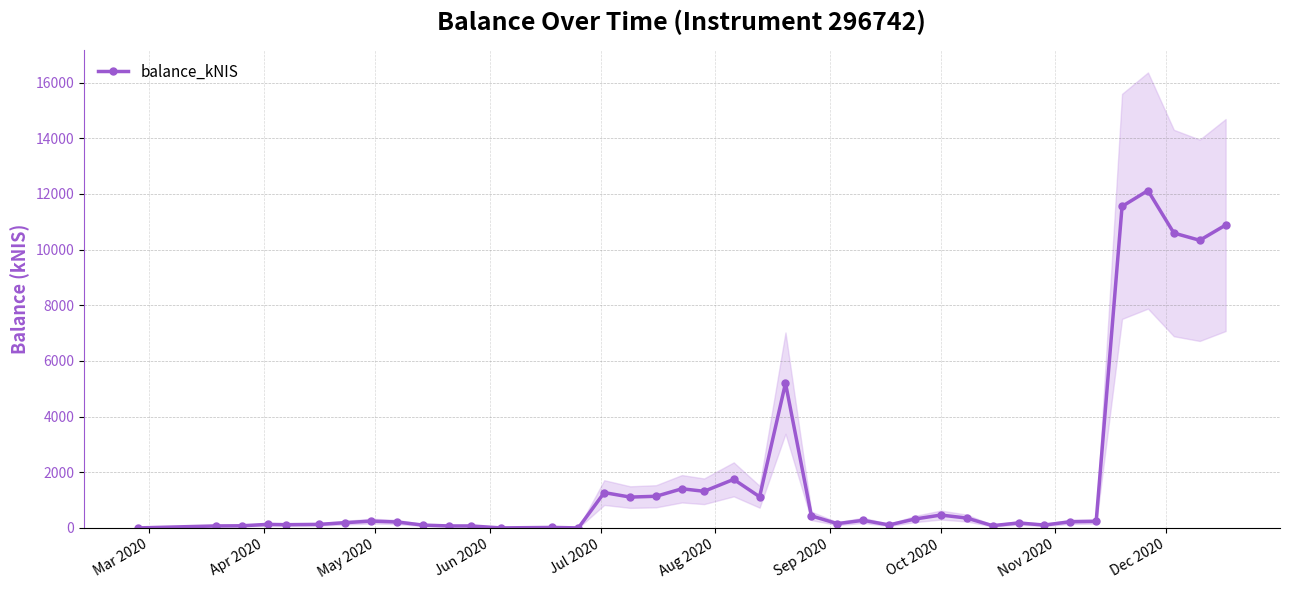

Does the chart have visible grid lines?

Yes